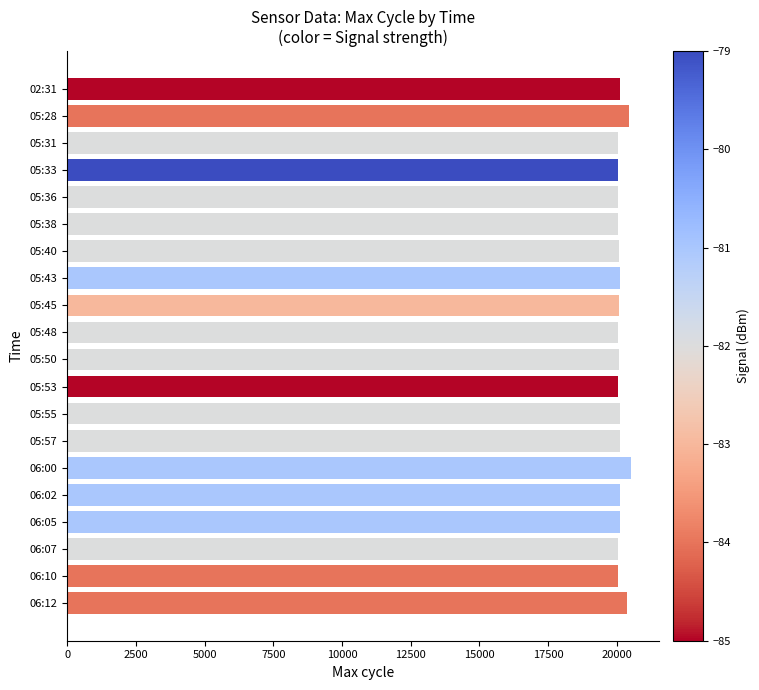

What is the minimum value shown in the chart?

20029